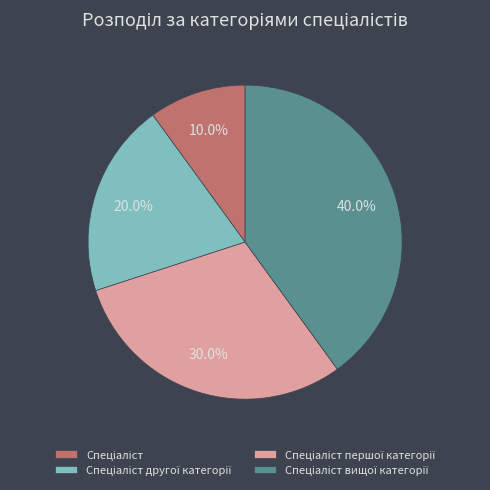

Count the number of slices in the pie.

4